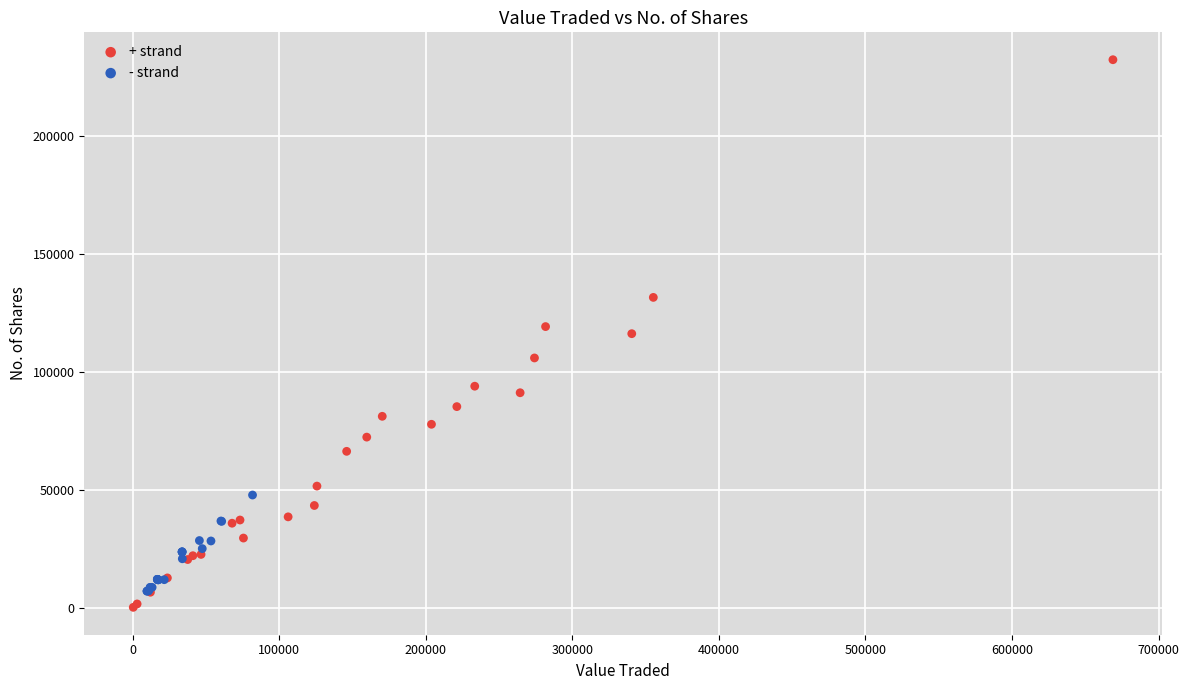

Which series contains the highest Y value?

+ strand